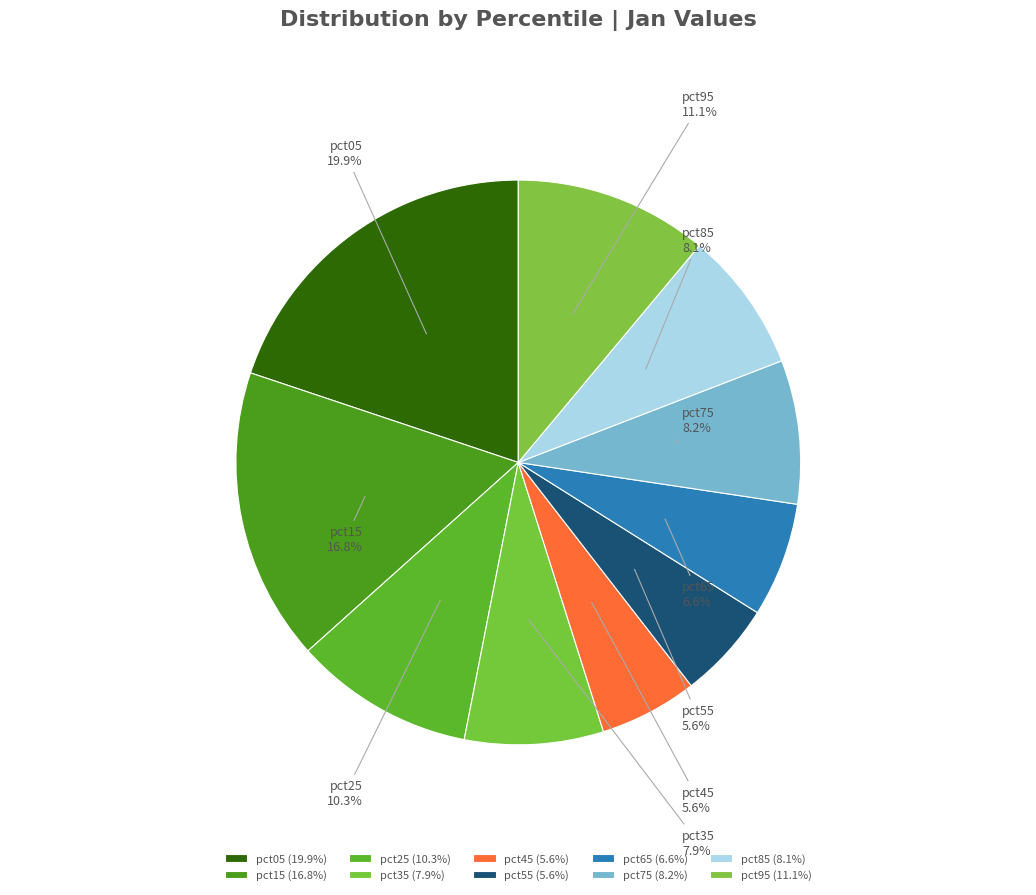

To the nearest percent, what percentage of the pie is pct85?

8%